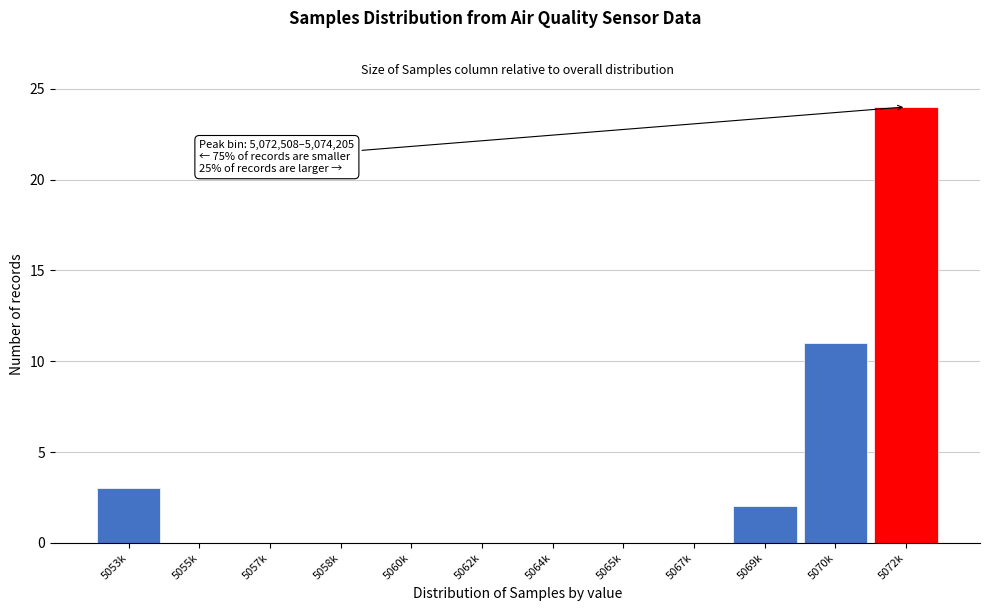

Reading left to right, extract all data points from this chart.

5053k=3	5055k=0	5057k=0	5058k=0	5060k=0	5062k=0	5064k=0	5065k=0	5067k=0	5069k=2	5070k=11	5072k=24